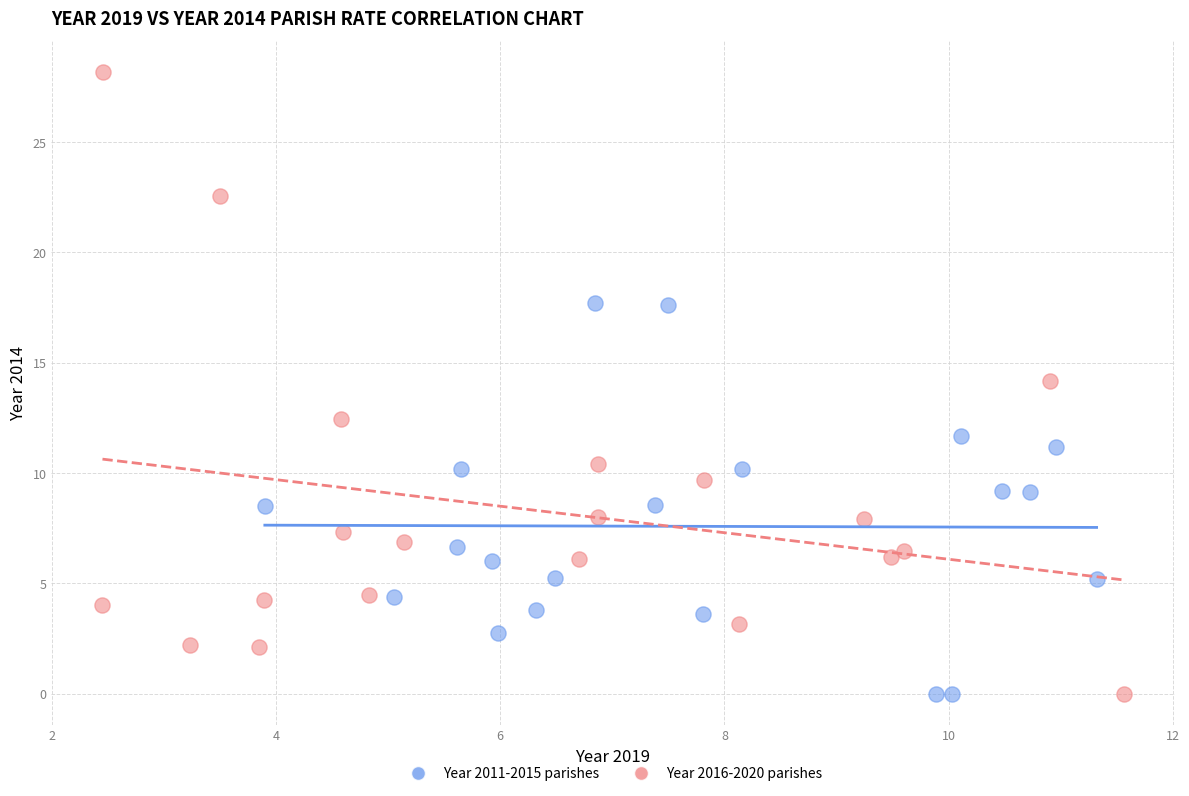

Which series has the widest spread of Y values?

Year 2016-2020 parishes